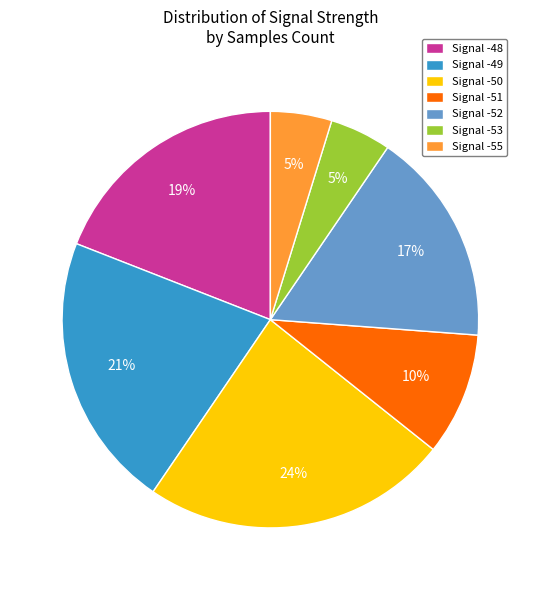

What is the largest slice in the pie chart?

Signal -50